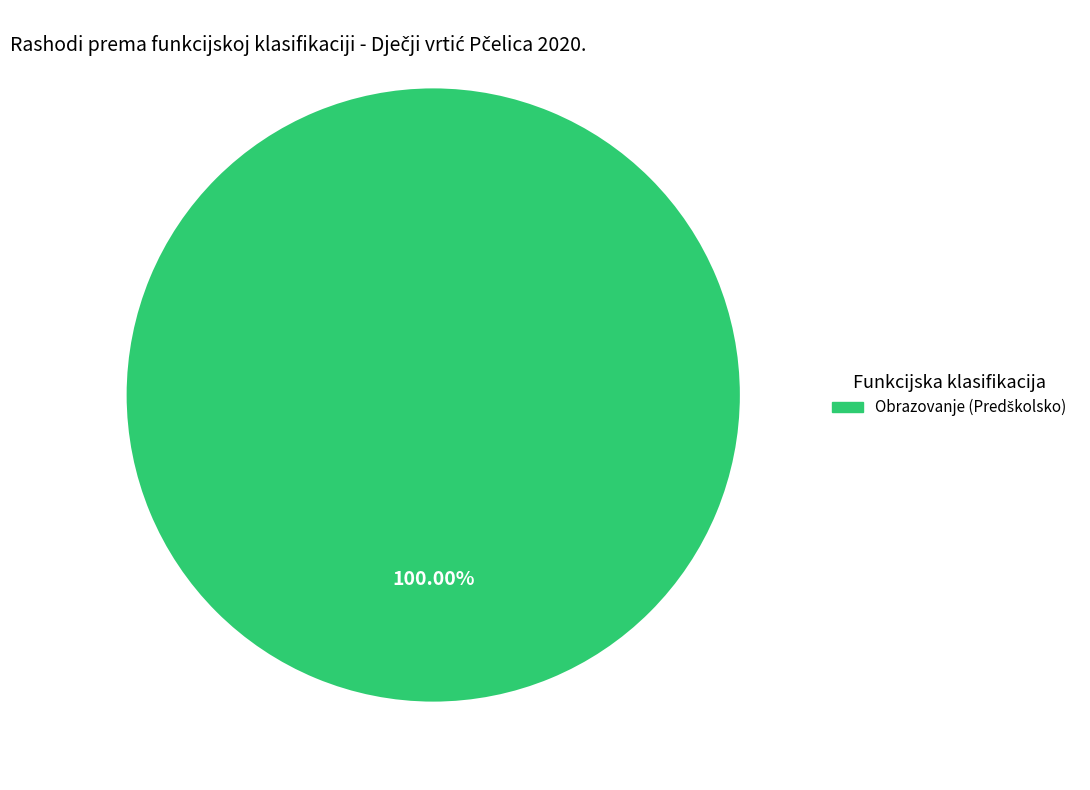

Does any single category account for the majority?

Yes